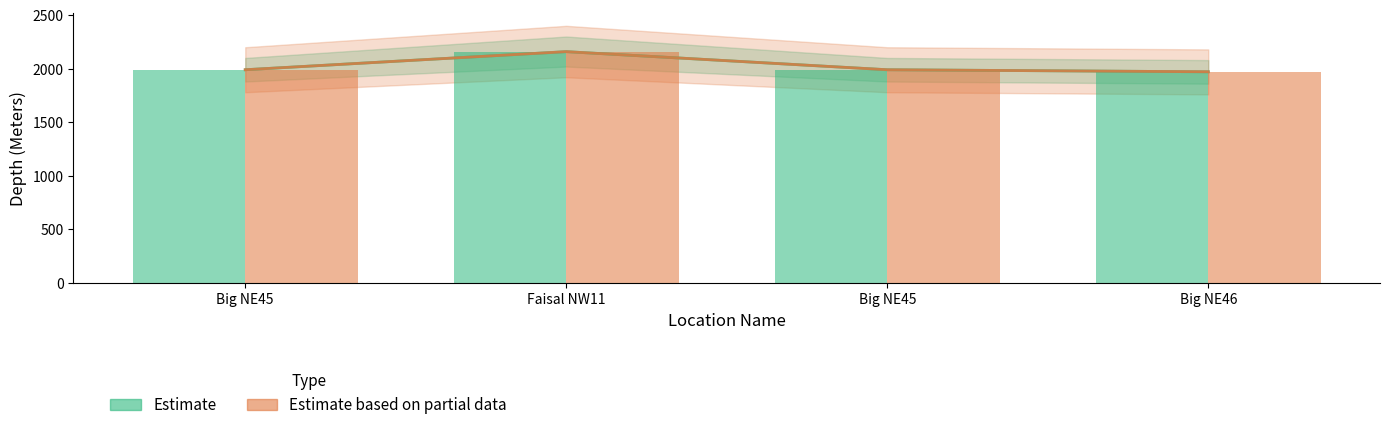

Which category has the highest value across all series?

Faisal NW11